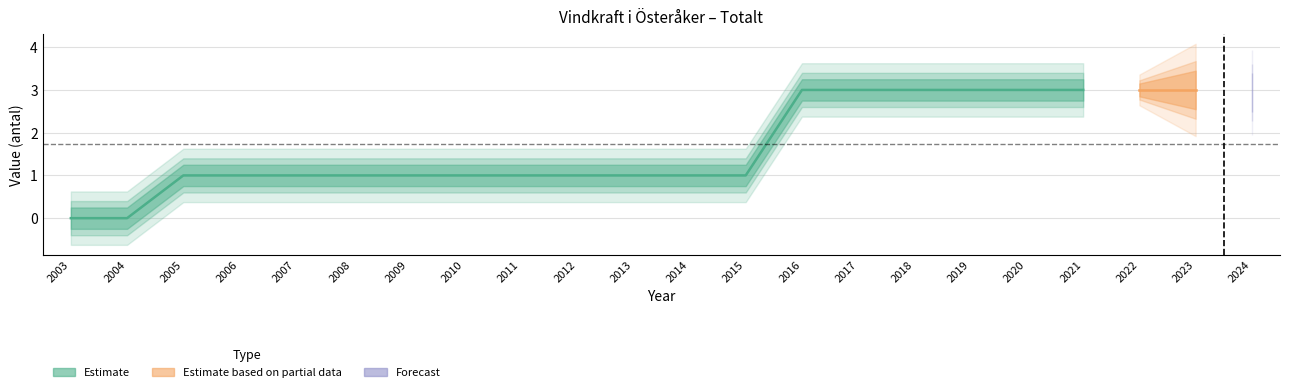

What is the greatest value displayed?

3.0